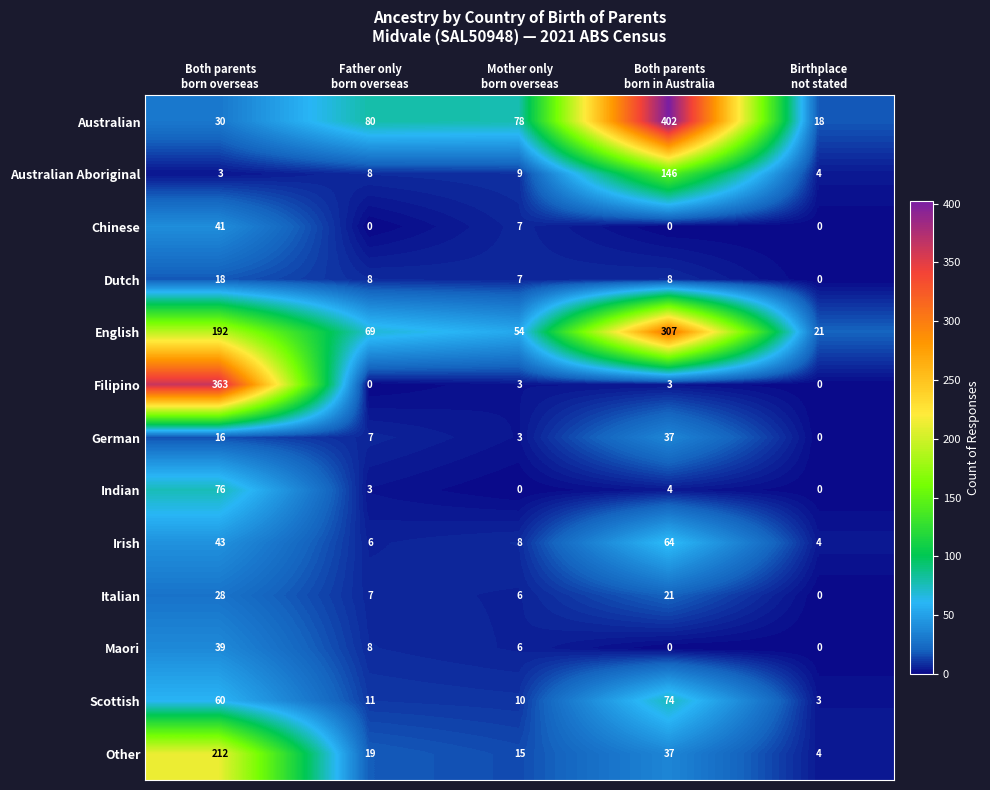

What is the difference between the maximum and minimum values in the Maori series?

39